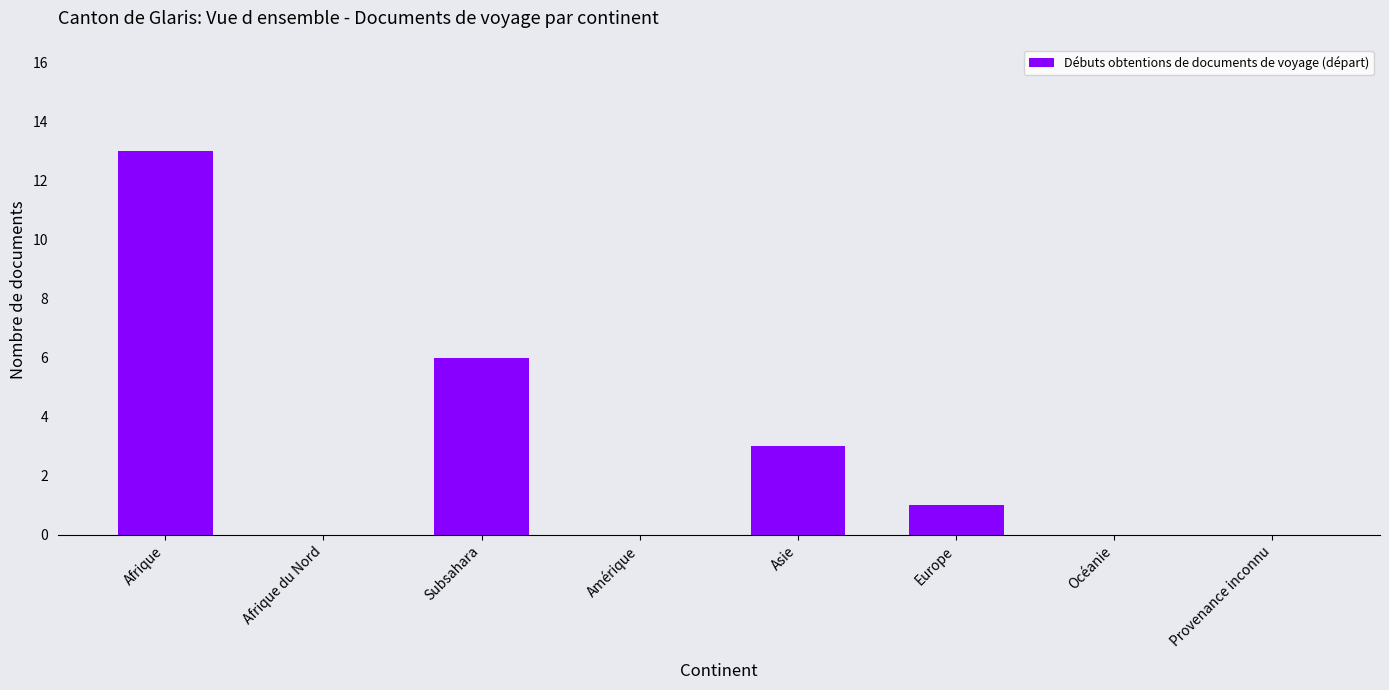

What is the change in value from Subsahara to Amérique?

-6